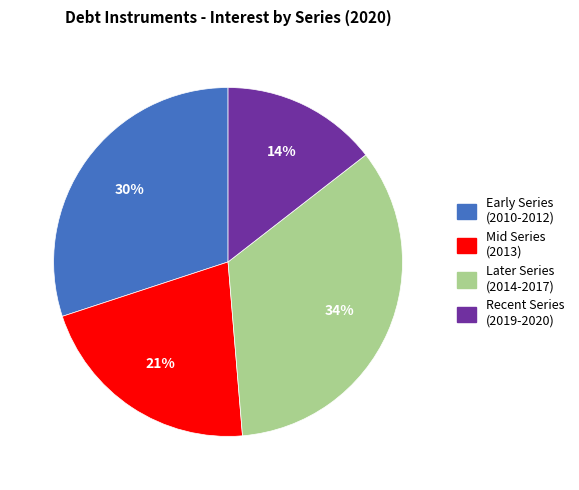

Is there a majority slice in this chart?

No